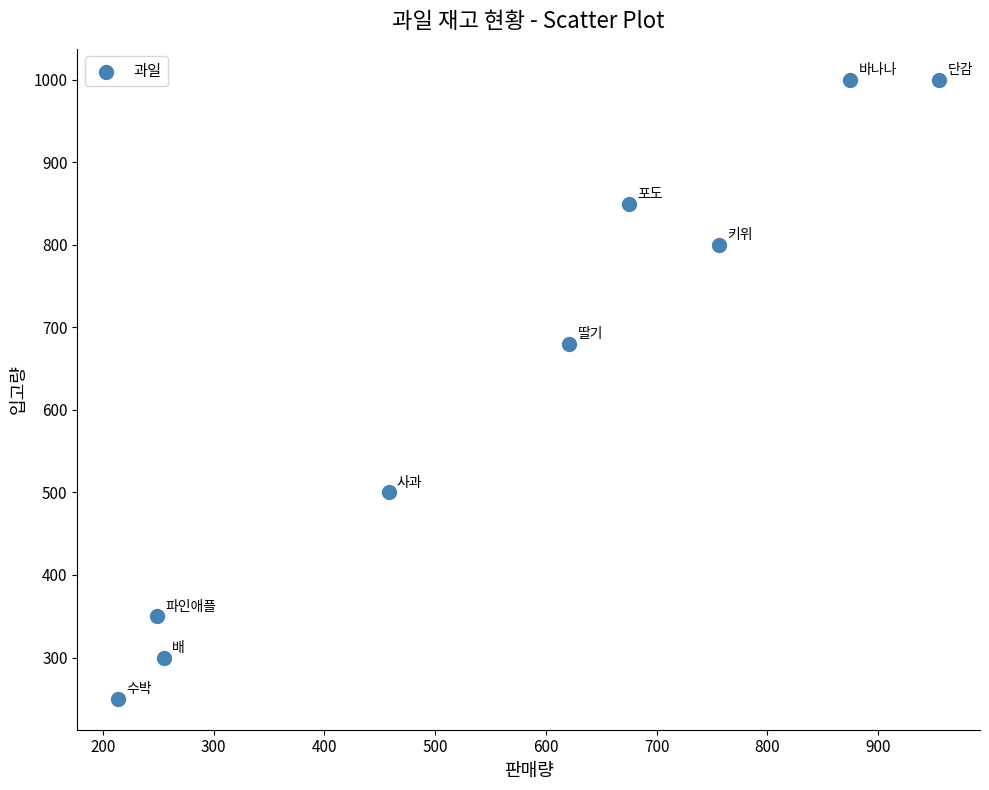

What is the range of X values (max minus min)?

741